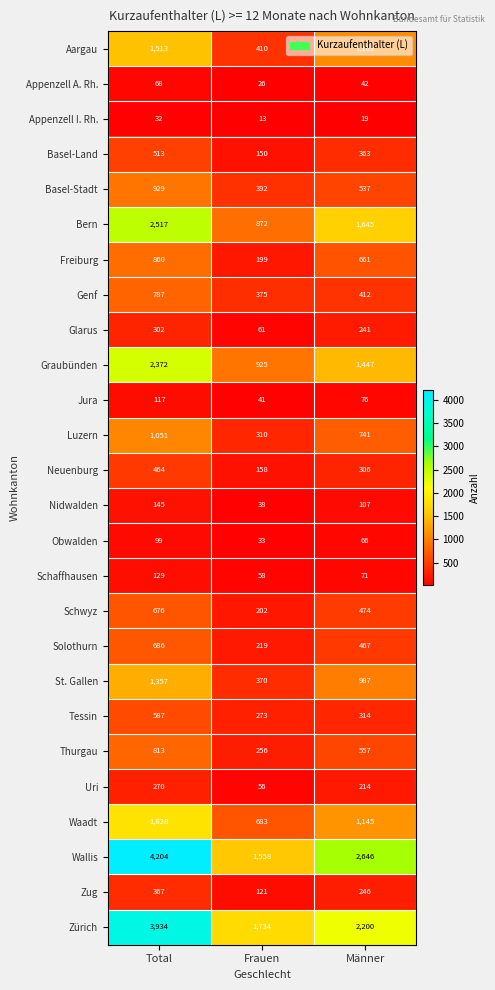

The value of Tessin at Total is 332. True or false?

False